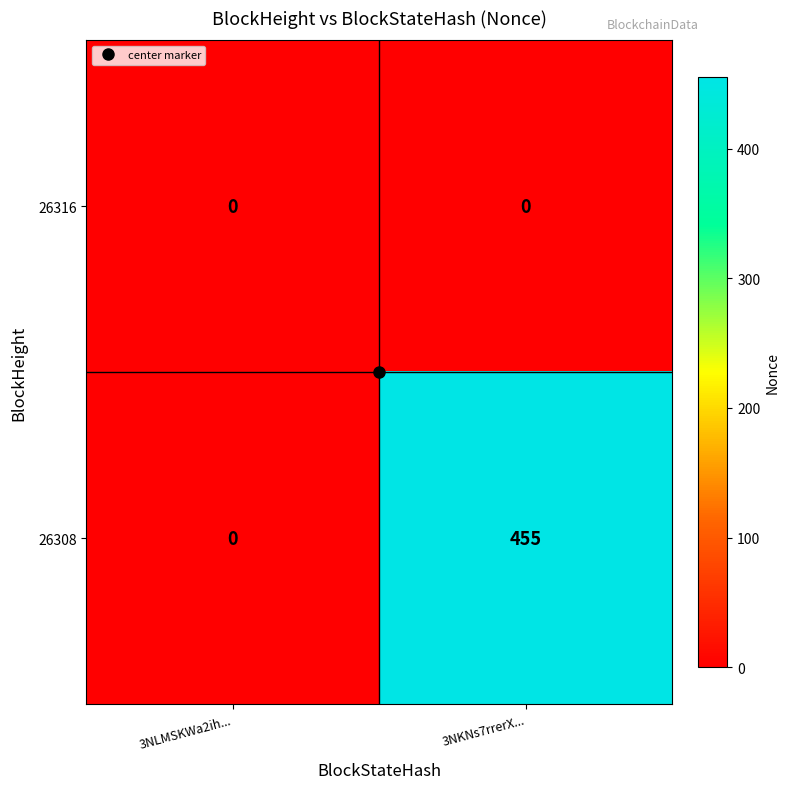

At which label is 26308 closest to 227?

3NLMSKWa2ih...